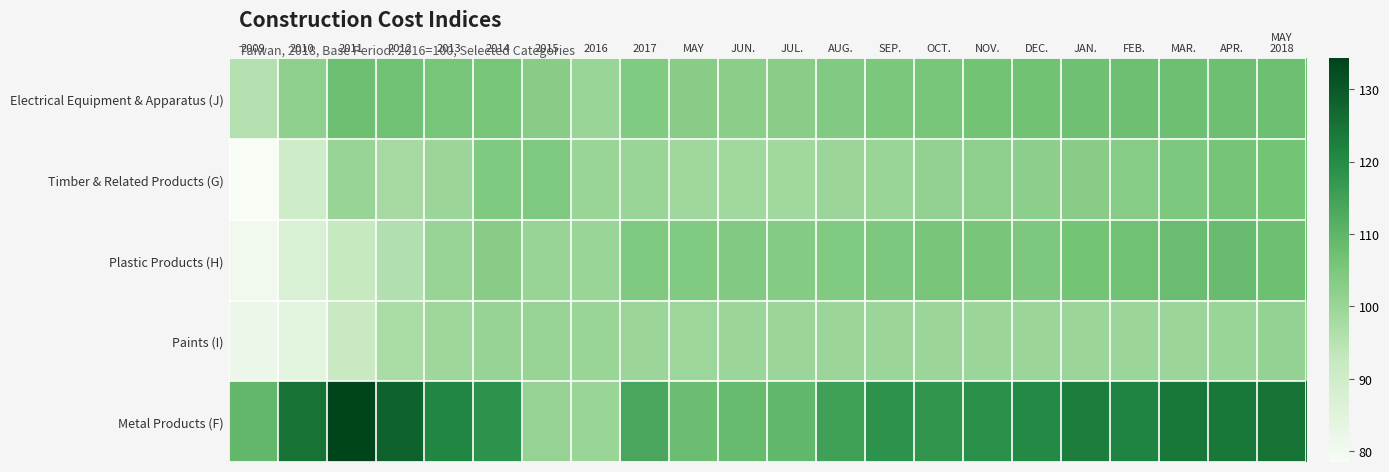

Which series has the largest total across all categories?

Metal Products (F)